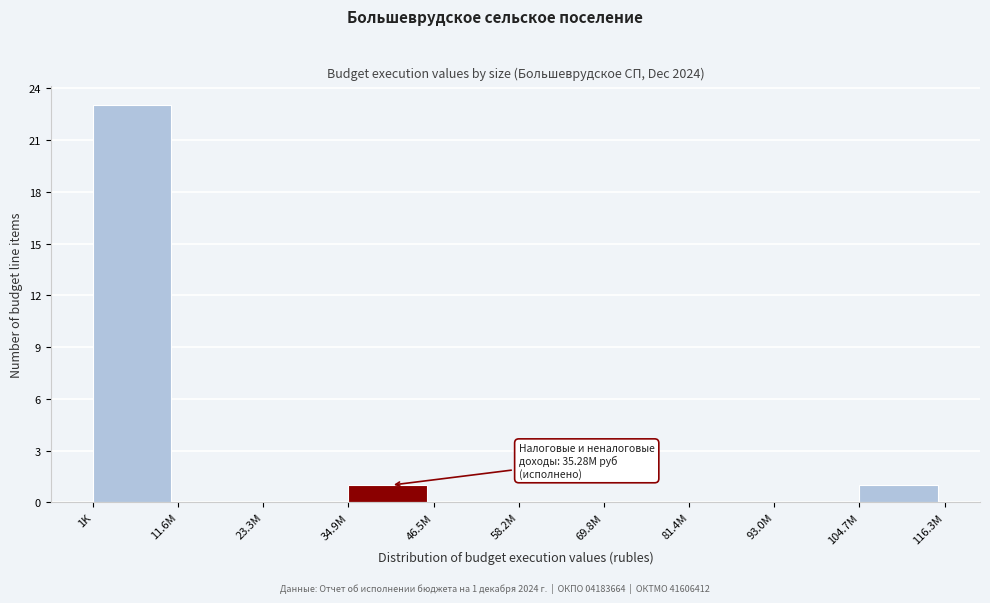

Reading left to right, transcribe all the data shown in this chart.

1K=23	11.6M=0	23.3M=0	34.9M=1	46.5M=0	58.2M=0	69.8M=0	81.4M=0	93.0M=0	104.7M=1